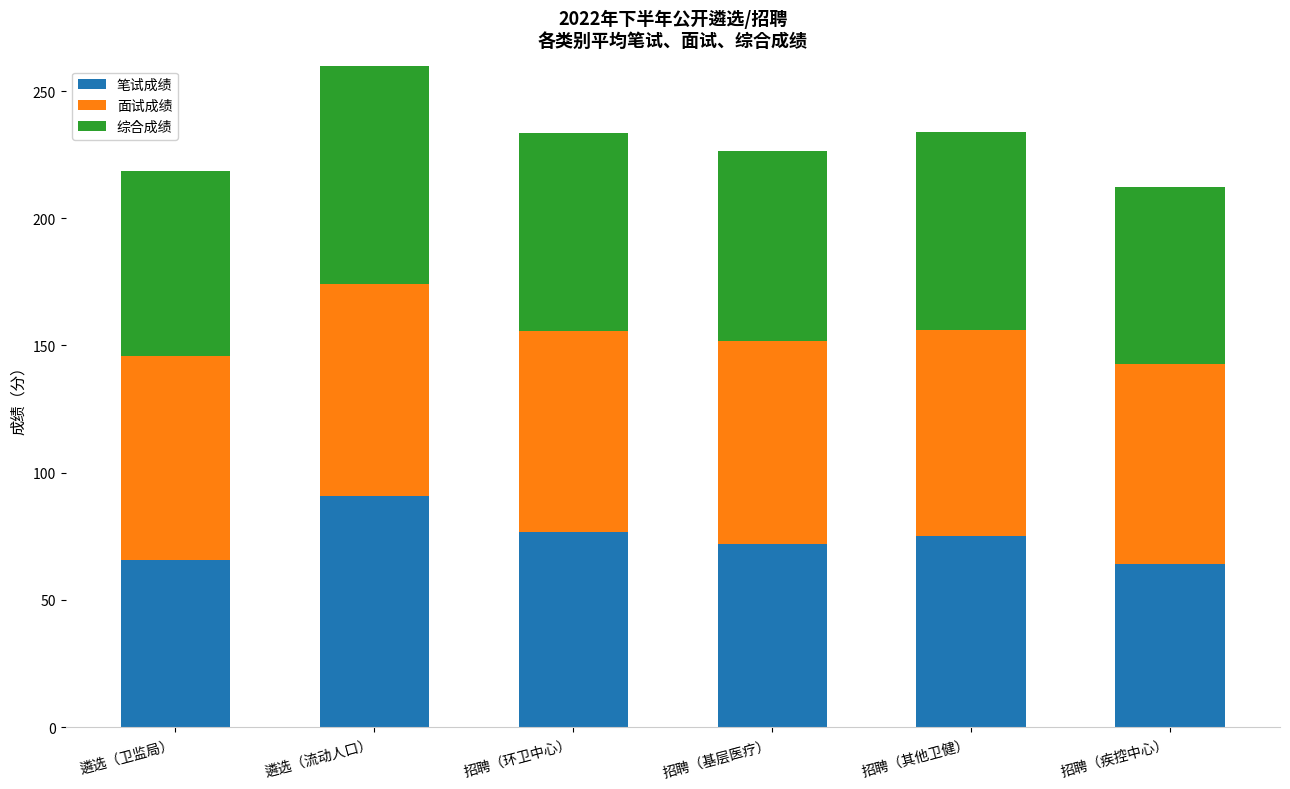

Is it true that 笔试成绩 equals 108.1 at 遴选（卫监局）?

False